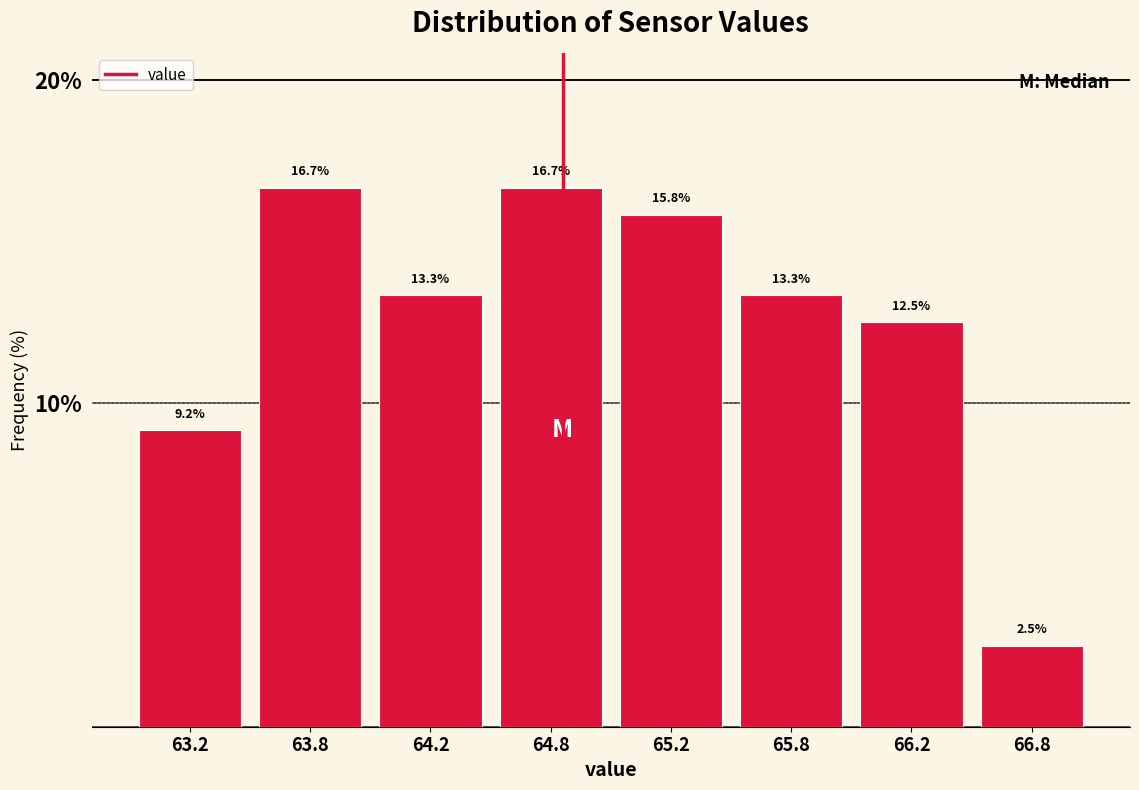

Reading left to right, what are all the values shown in this chart?

63.2=9.2	63.8=16.7	64.2=13.3	64.8=16.7	65.2=15.8	65.8=13.3	66.2=12.5	66.8=2.5